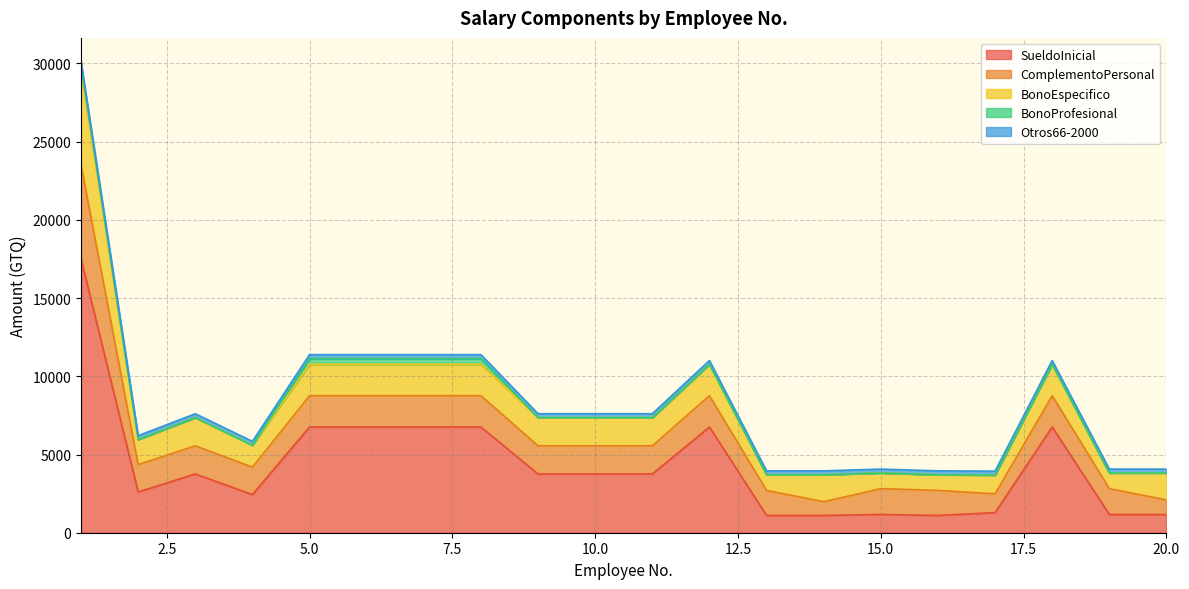

True or false: SueldoInicial has more than 0 interior local peaks.

True